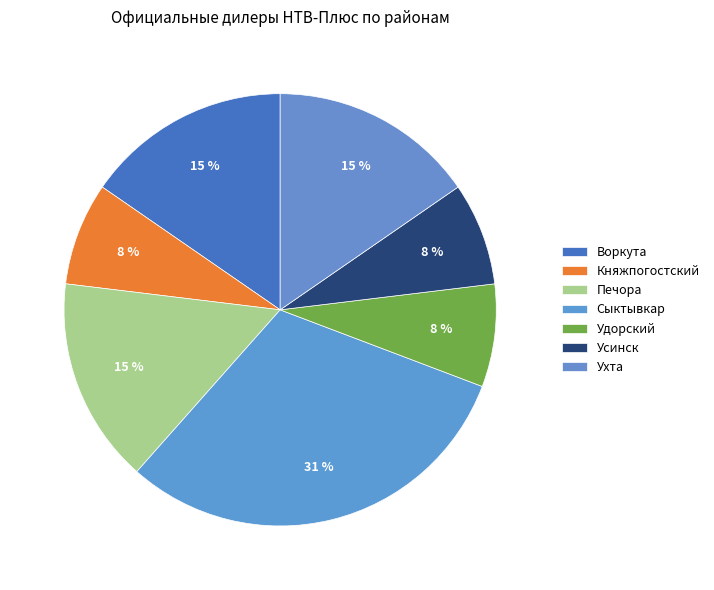

How many slices are in this pie chart?

7